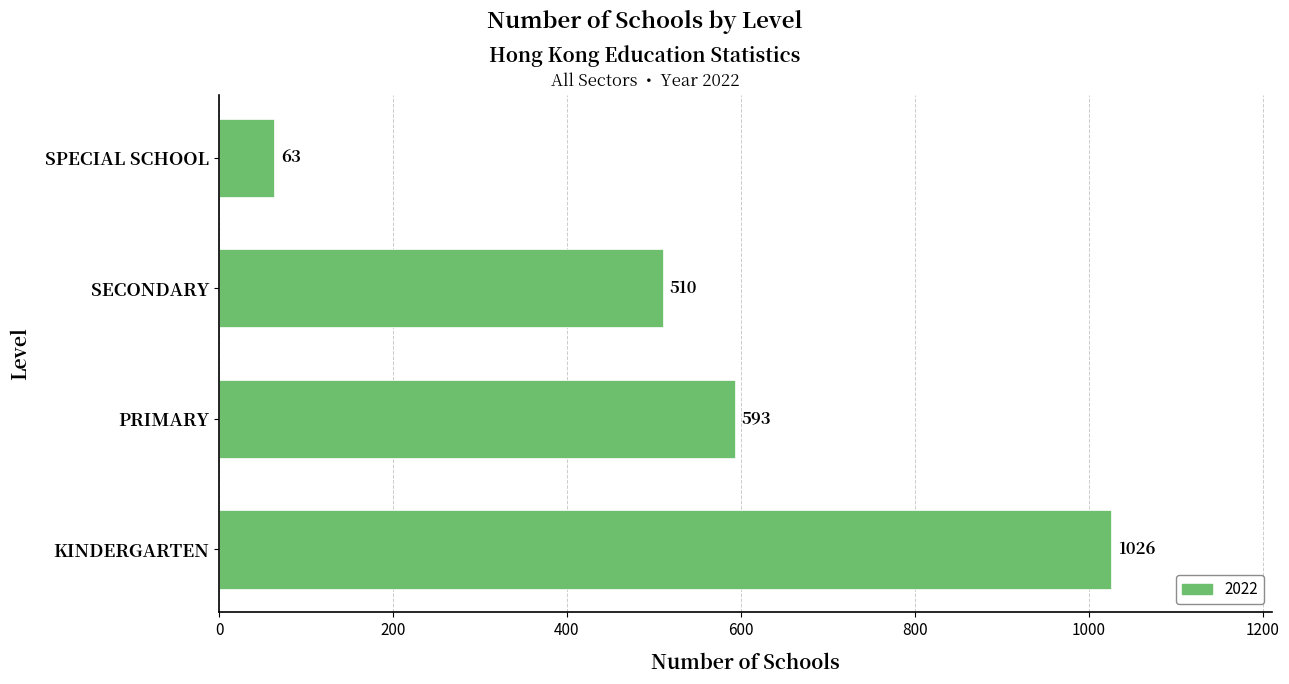

The chart shows a value of 1049 at PRIMARY. True or false?

False